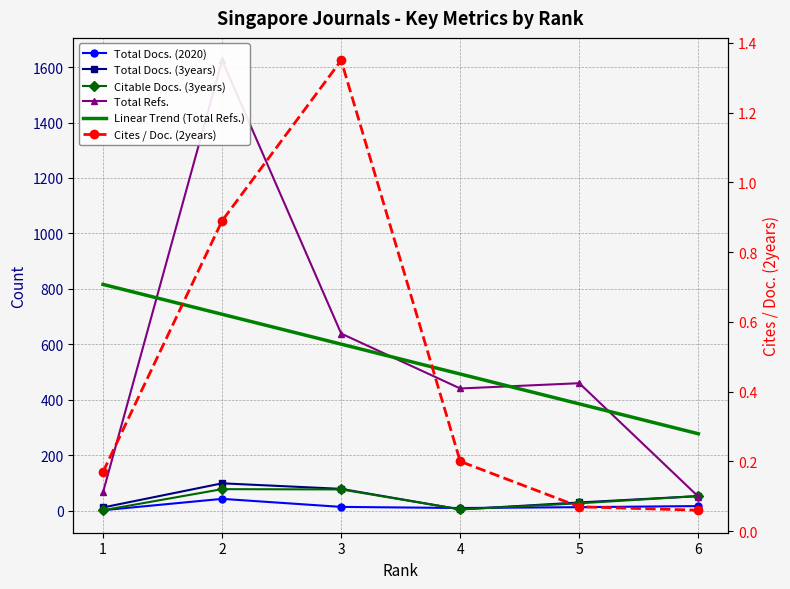

True or false: Cites / Doc. (2years) and Linear Trend (Total Refs.) intersect in this chart.

False